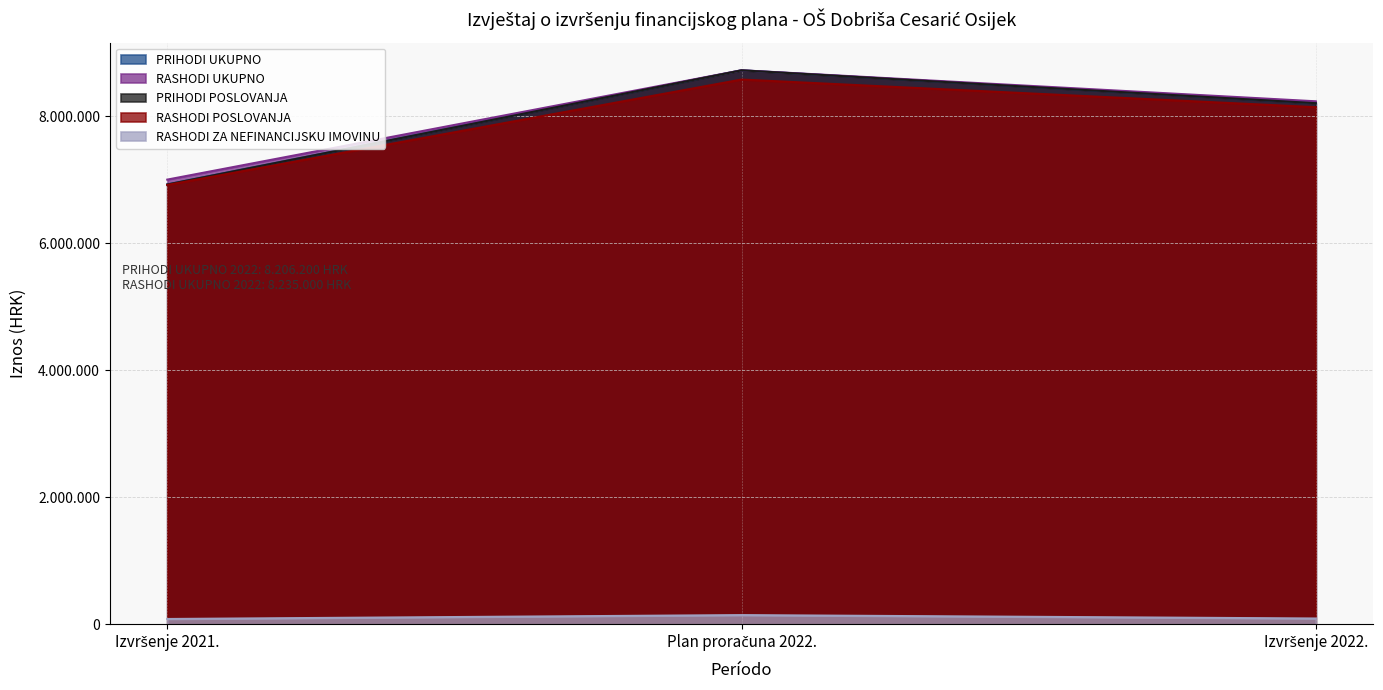

The value of RASHODI POSLOVANJA at Plan proračuna 2022. is 11517389. True or false?

False